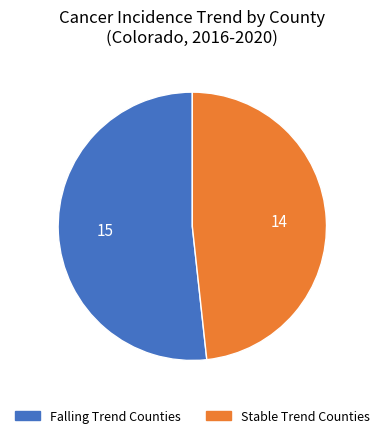

Combined, do Falling Trend Counties and Stable Trend Counties account for over 50%?

Yes